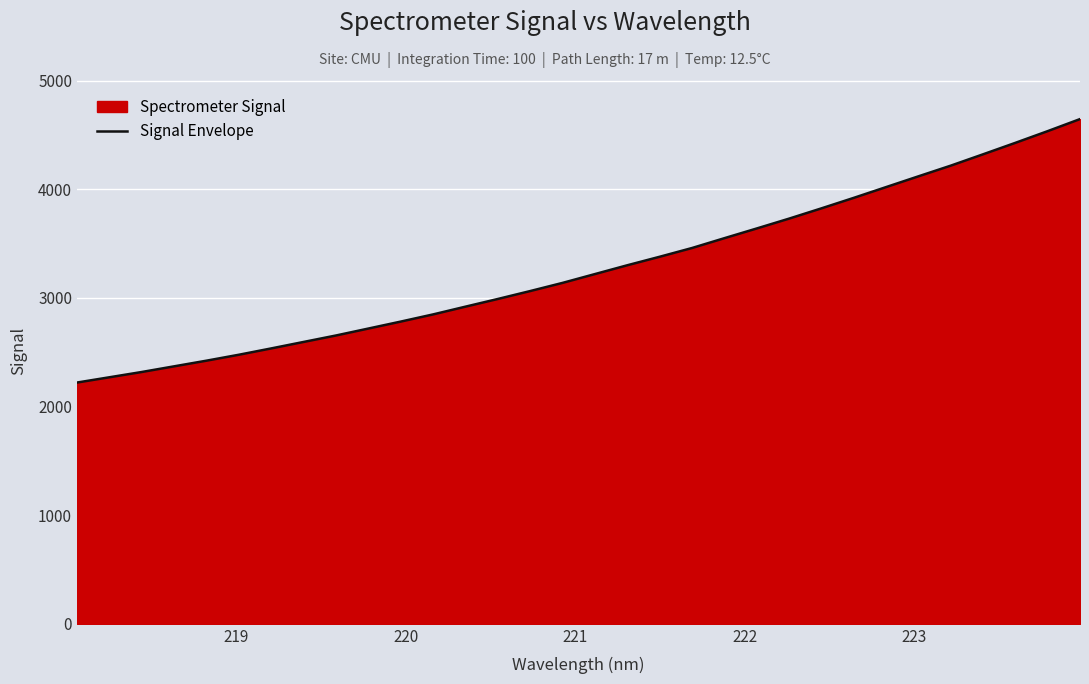

What is the greatest value displayed?

4645.0